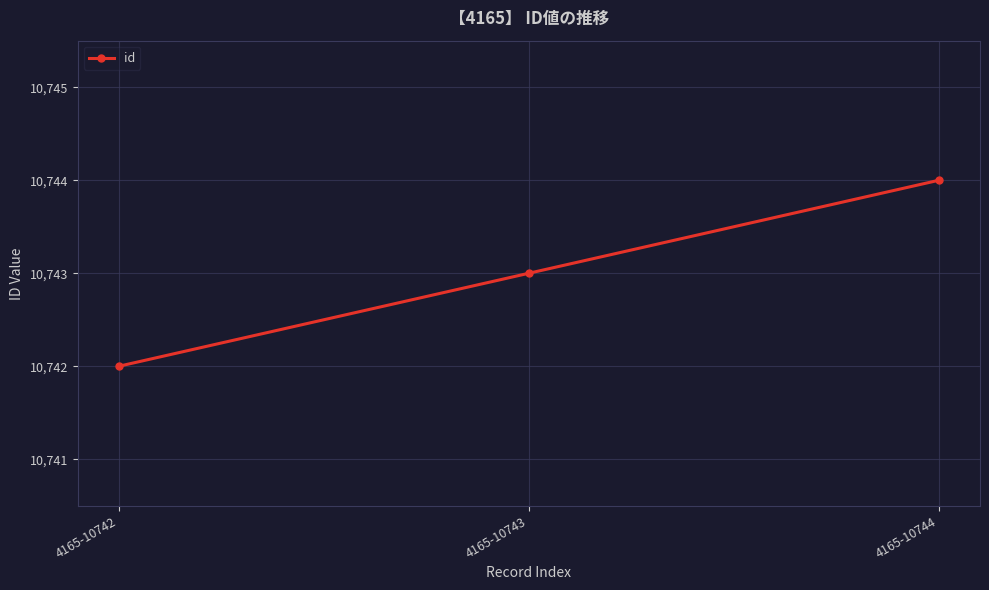

Count the values in the range 10742 to 10744.

3